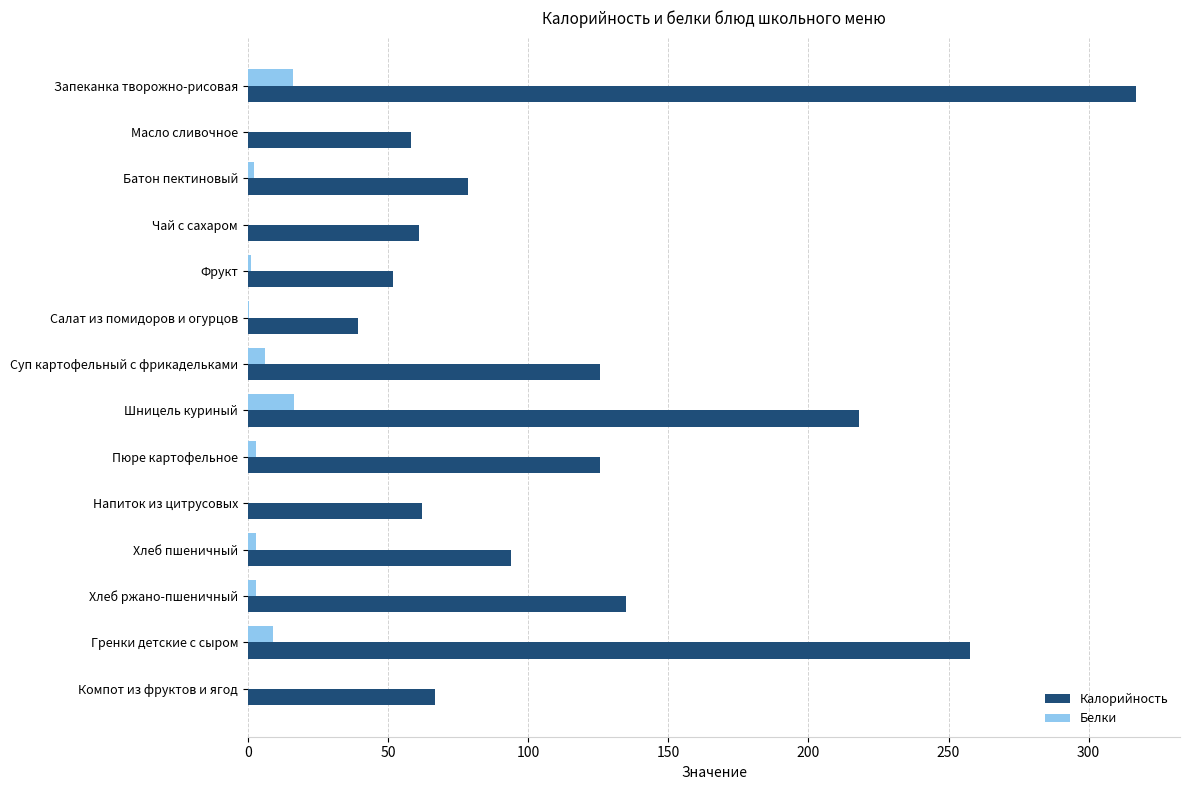

Is the value of Белки at Суп картофельный с фрикадельками greater than the value of Калорийность at Салат из помидоров и огурцов?

No